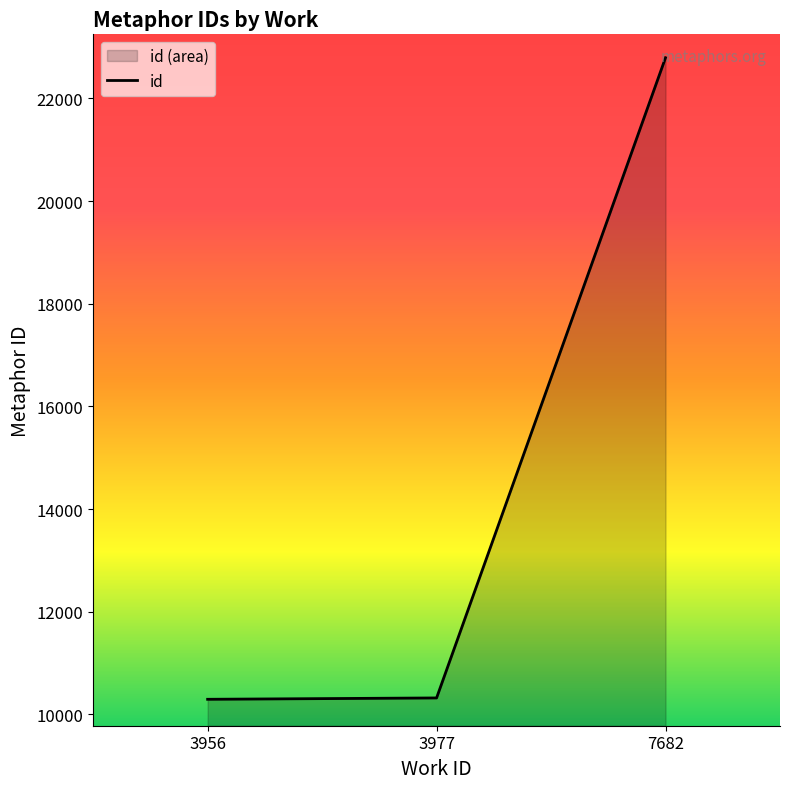

Which category has the lowest value across all series?

3956